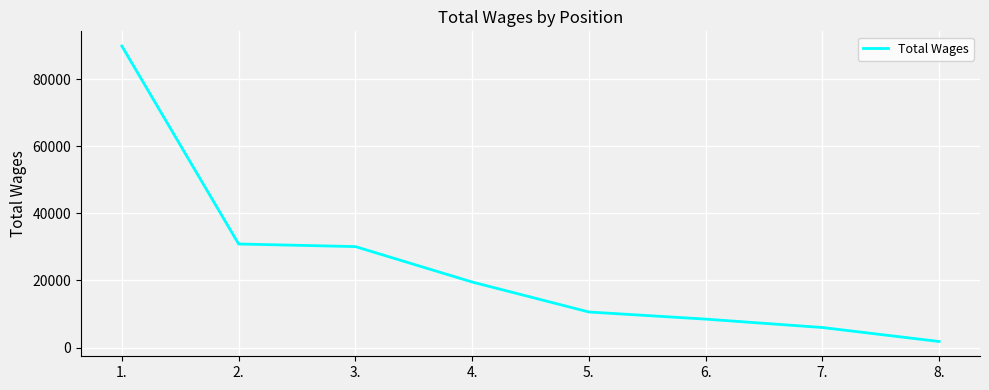

At which label is the value closest to 45833?

2.